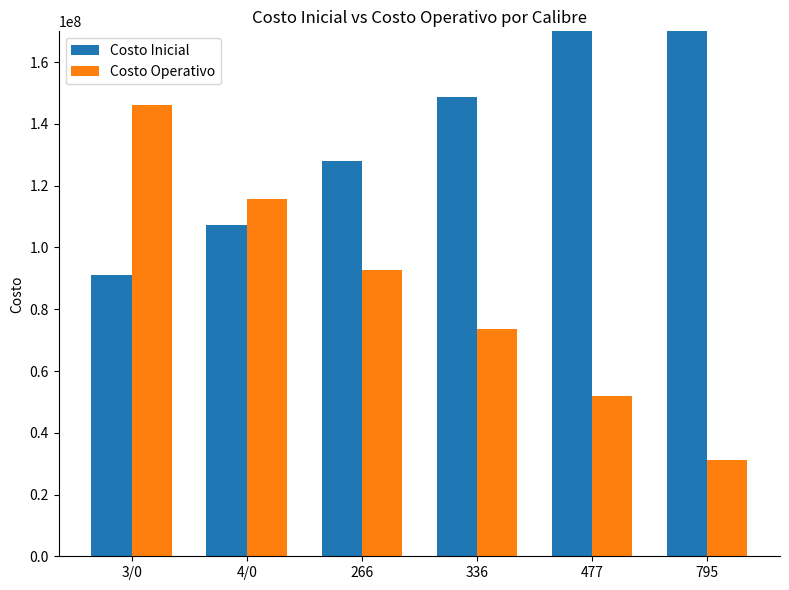

What is the difference between the Costo Inicial values at 336 and 3/0?

57586880.0